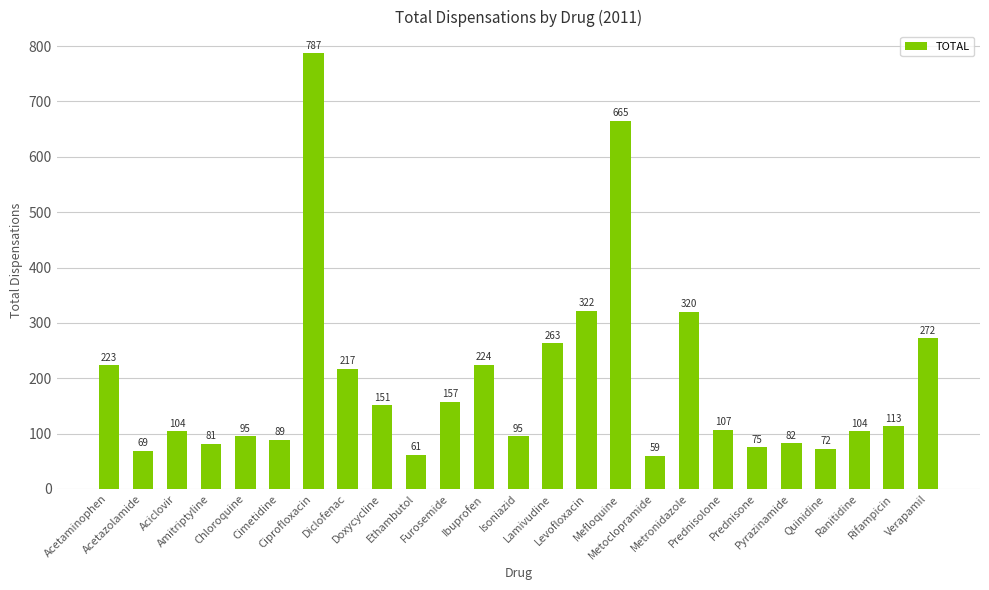

True or false: the data shows 163 at Chloroquine.

False